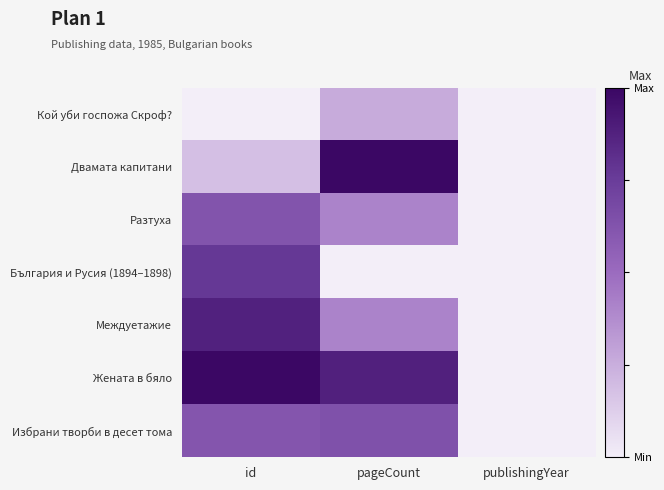

Which label corresponds to the smallest value in the chart?

id